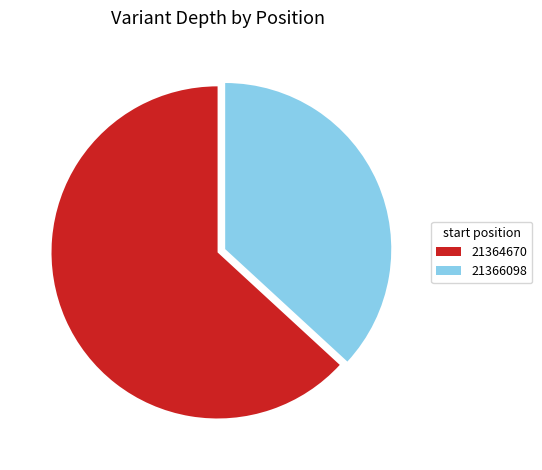

The 21364670 slice represents 63% of the pie. True or false?

True